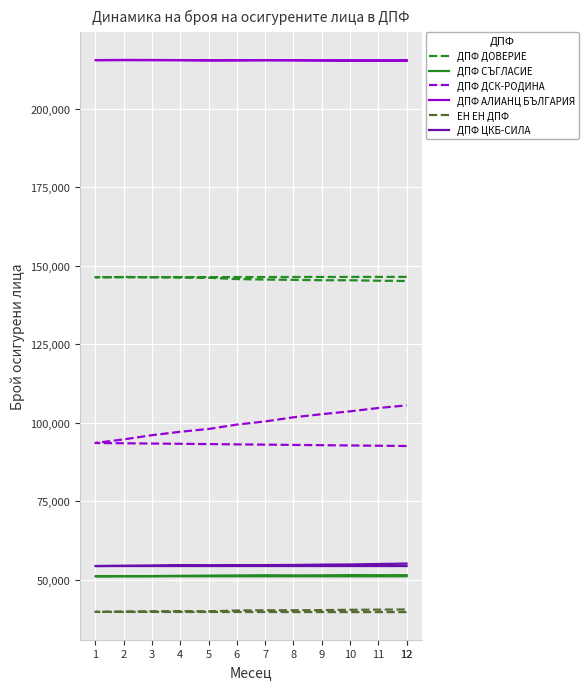

What is the label of the 11th point from the right?

2